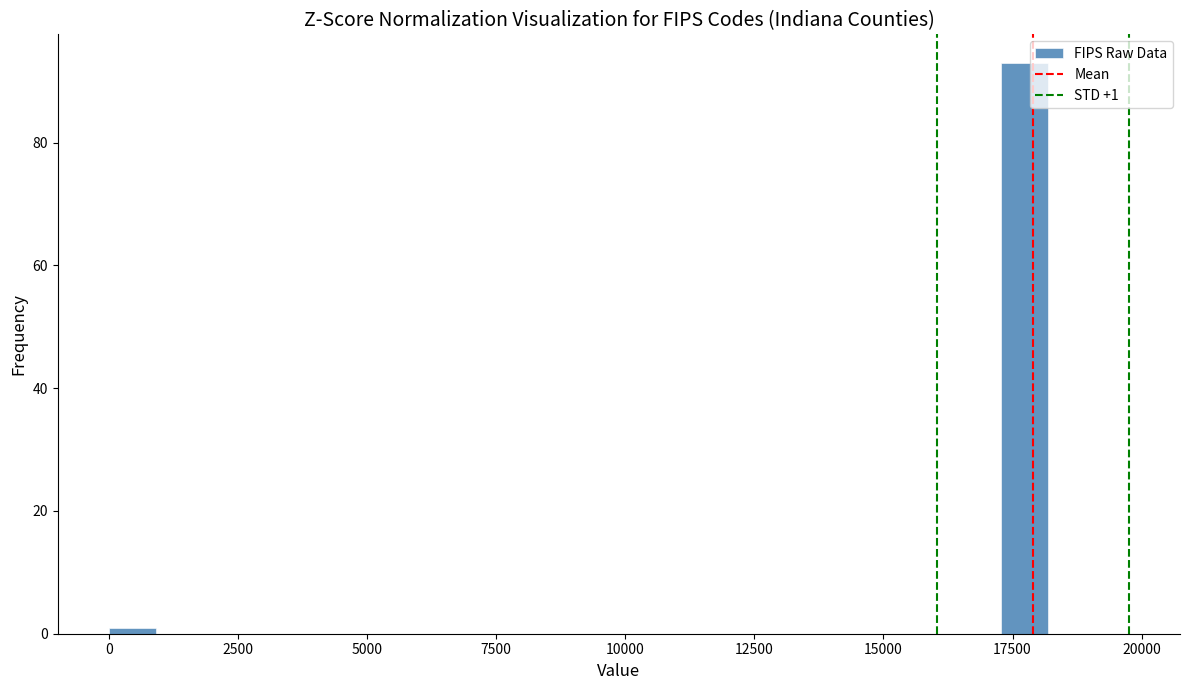

Around what value on the x-axis is the tallest bar? Give the approximate position of its centre, as read against the axis.

17500